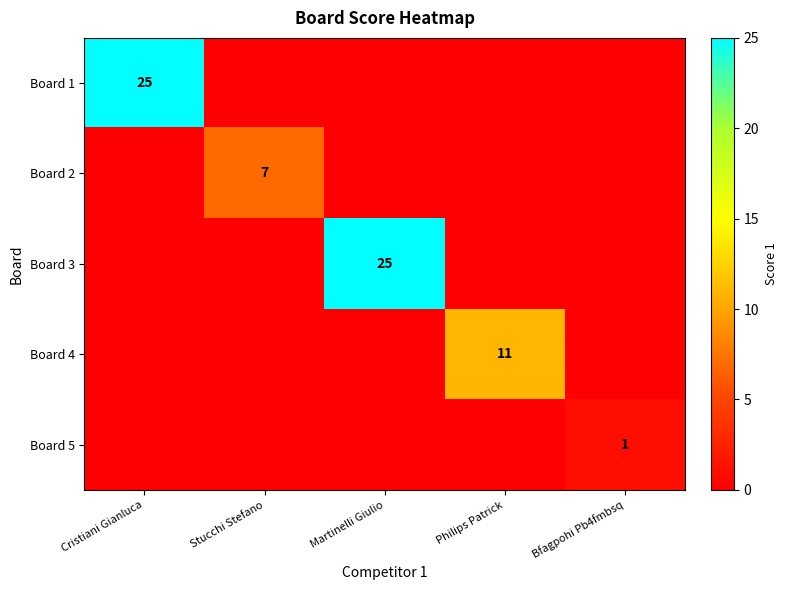

The value of Board 2 at Stucchi Stefano is 12. True or false?

False